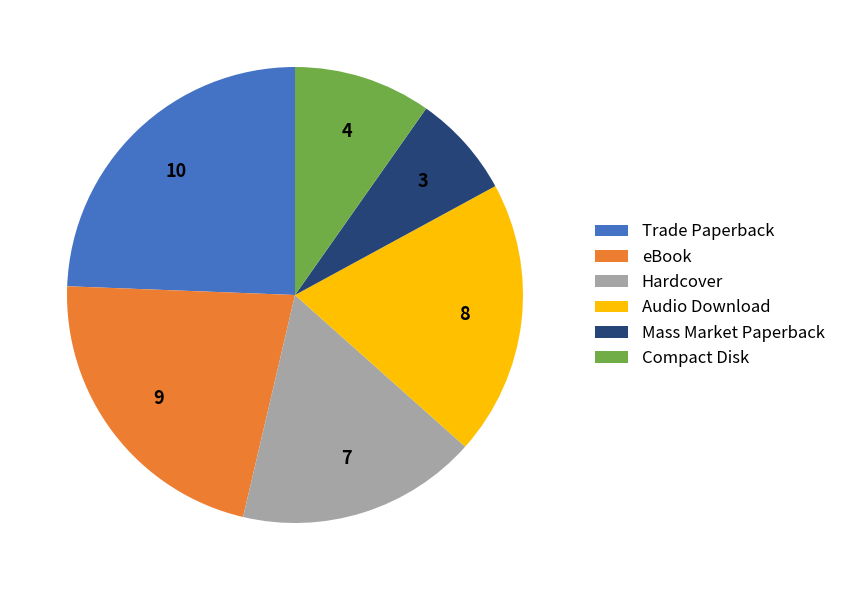

Is there a majority slice in this chart?

No